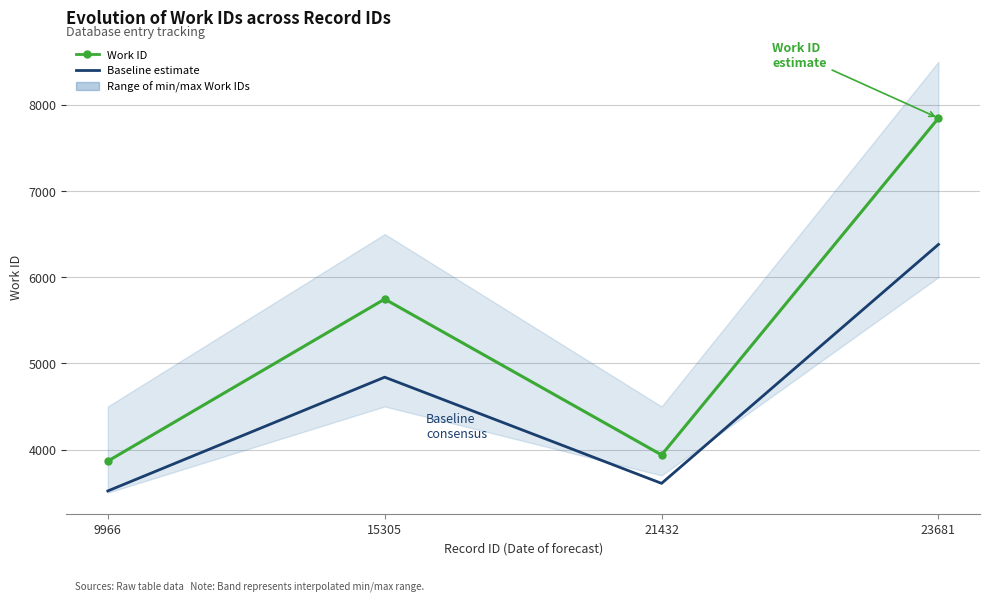

How many data points in Baseline estimate are less than 4840?

2